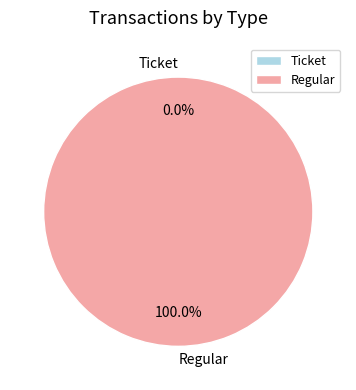

To the nearest percent, what is the average slice percentage?

50%